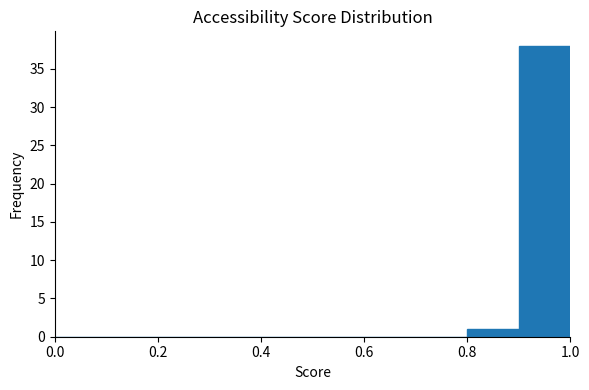

Reading left to right, list every bar in this chart as the range it spans on the x-axis followed by its height. The values are not printed on the chart, so give them approximately, as read against the axis.

0.0 to 0.1: 0
0.1 to 0.2: 0
0.2 to 0.3: 0
0.3 to 0.4: 0
0.4 to 0.5: 0
0.5 to 0.6: 0
0.6 to 0.7: 0
0.7 to 0.8: 0
0.8 to 0.9: 1
0.9 to 1.0: 38